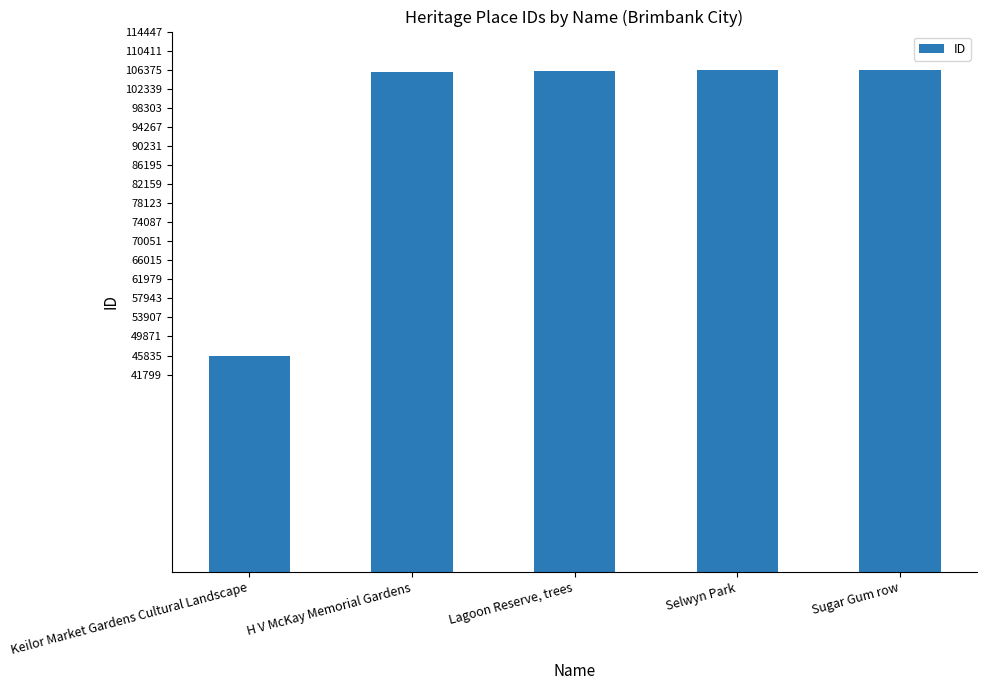

What is the label of the 4th bar from the left?

Selwyn Park